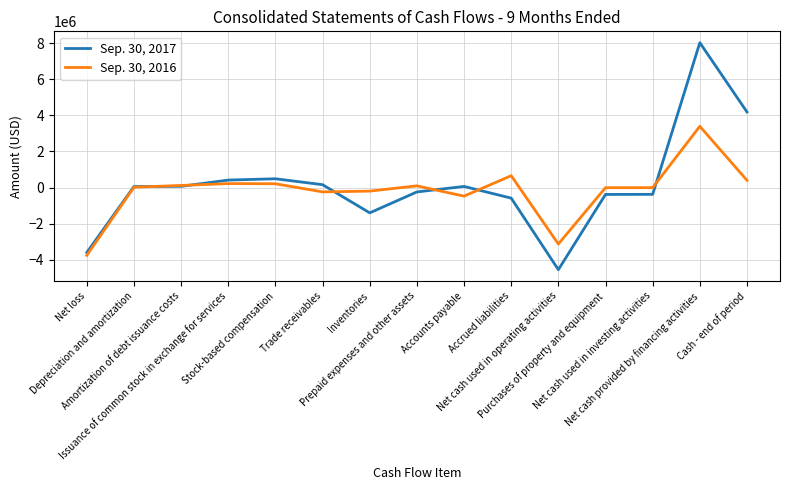

What is the maximum value shown in the chart?

8033942